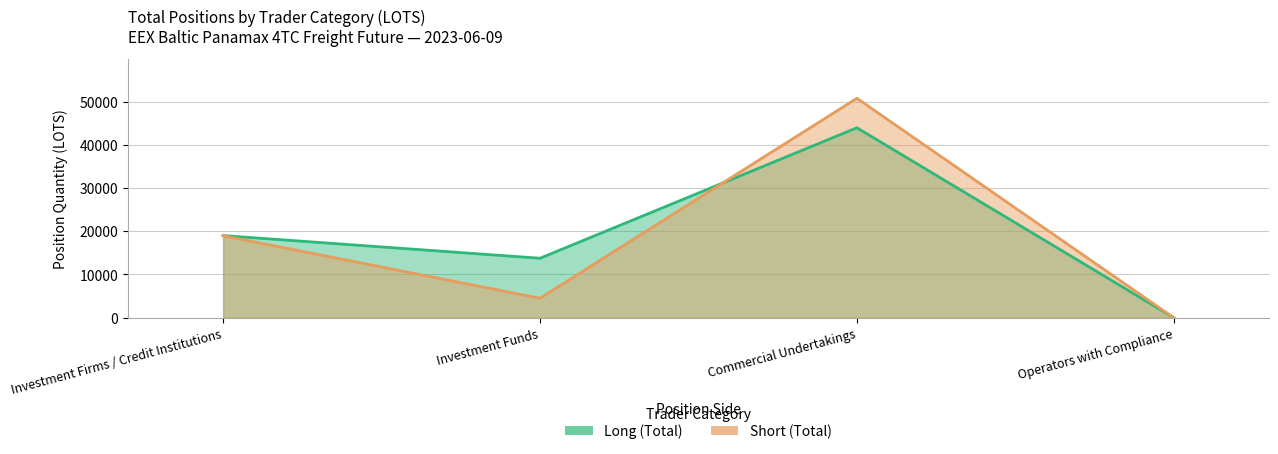

Which series has the largest total across all categories?

Long